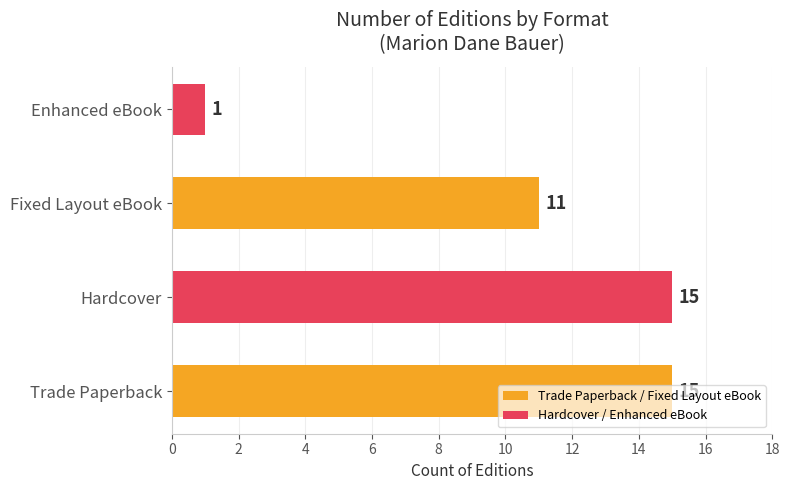

What is the difference between the values at Fixed Layout eBook and Enhanced eBook?

10